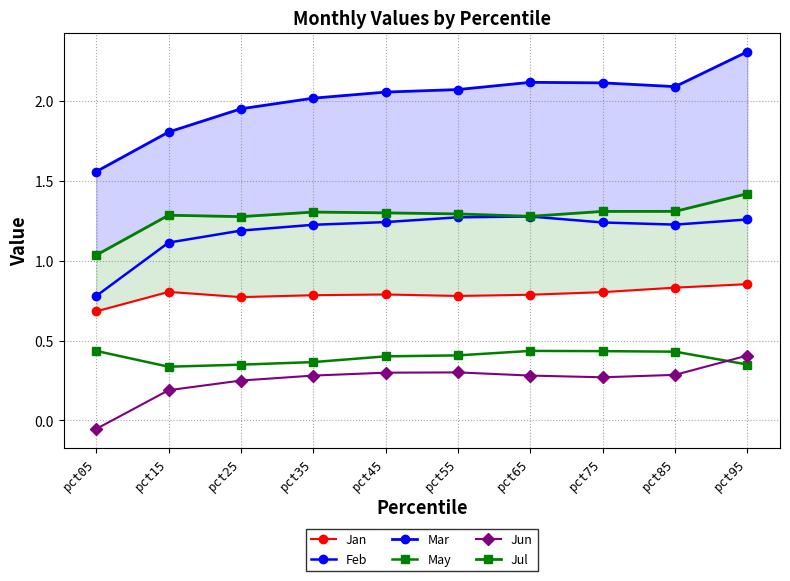

What is the total value across all series at pct85?

6.2